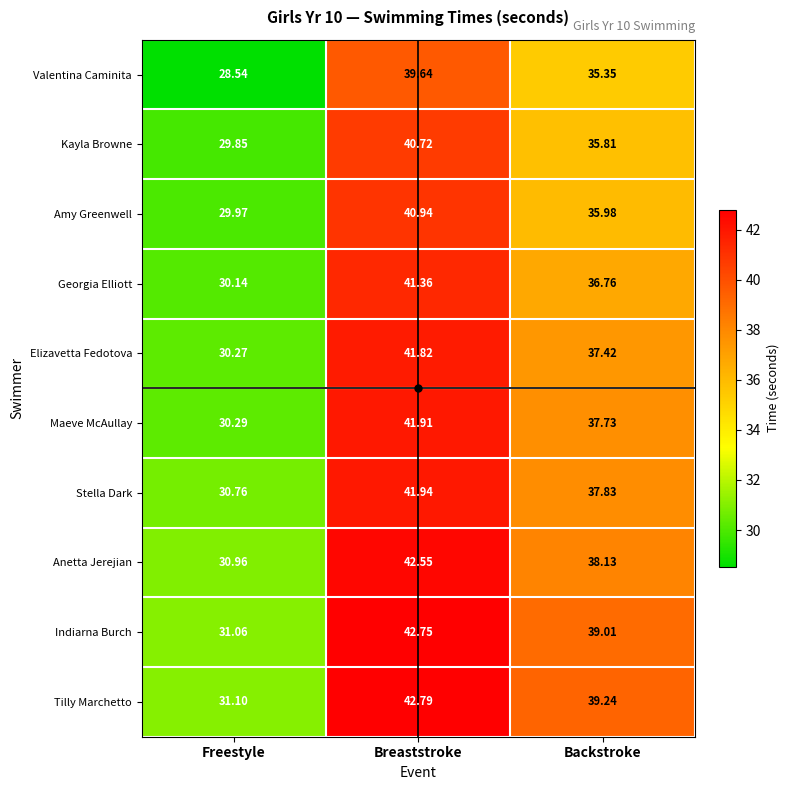

What is the difference between the highest and lowest values at Freestyle?

2.6